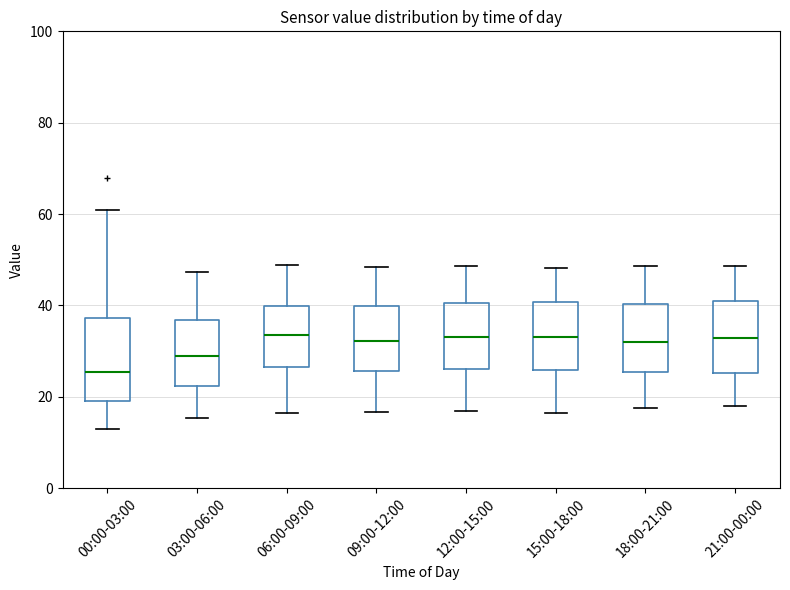

Where is the lower edge of the box for 00:00-03:00 on the y-axis? The values are not printed on the chart, so give them approximately, as read against the axis.

20